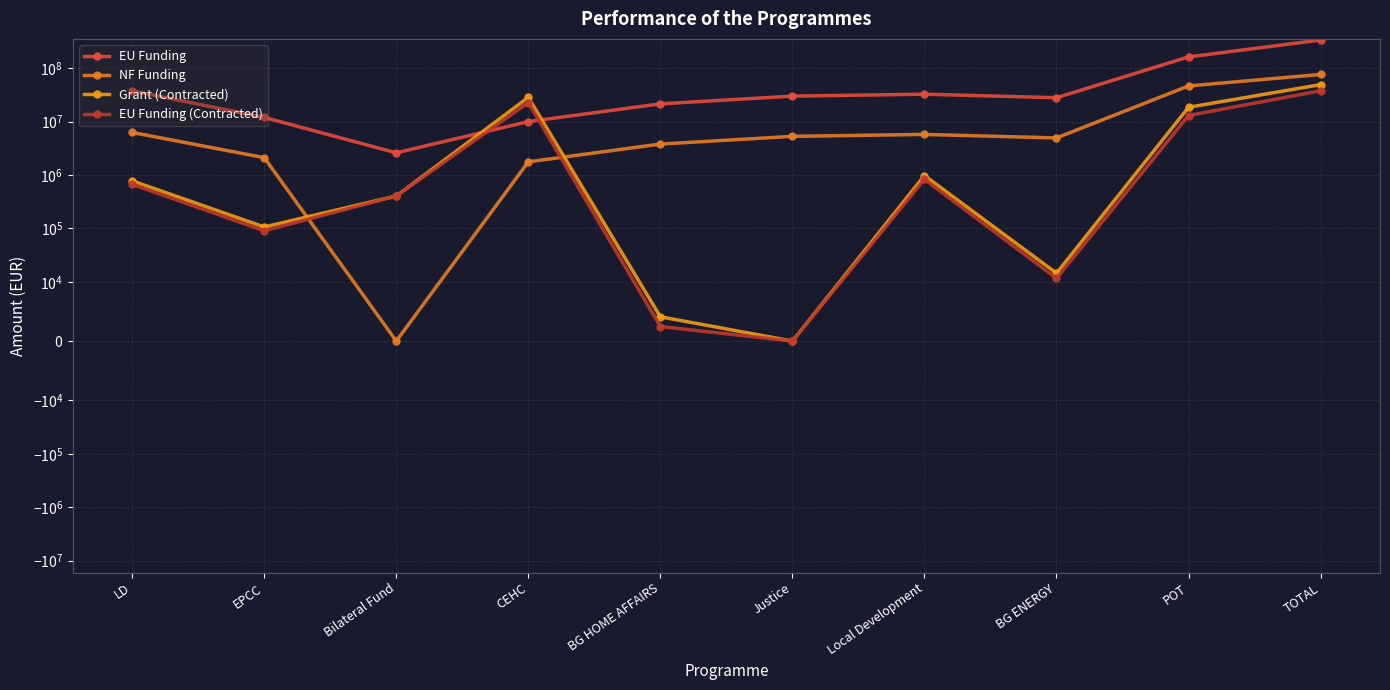

True or false: NF Funding and EU Funding (Contracted) intersect in this chart.

True